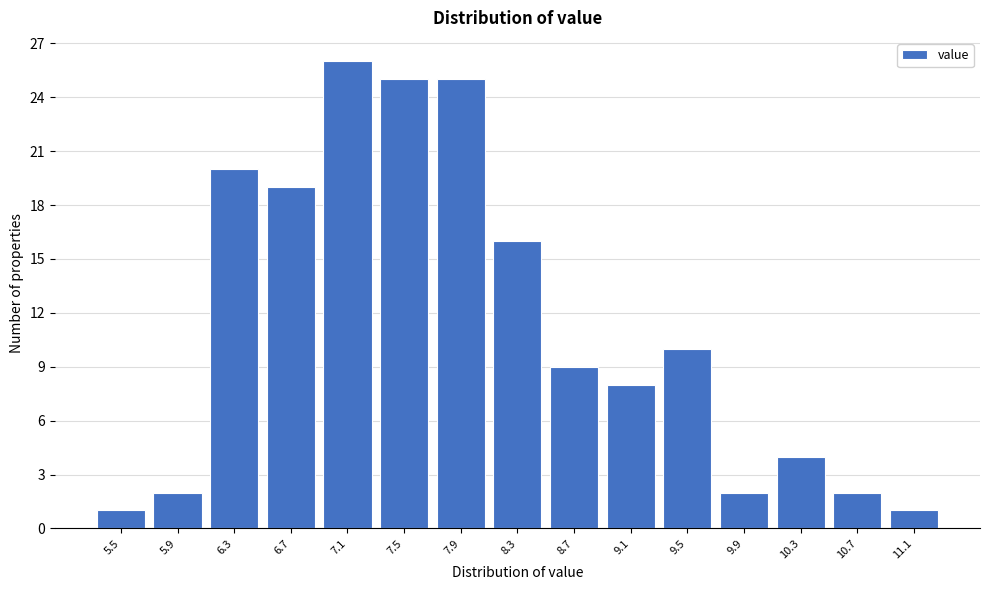

Reading left to right, transcribe all the data shown in this chart.

5.5=1	5.9=2	6.3=20	6.7=19	7.1=26	7.5=25	7.9=25	8.3=16	8.7=9	9.1=8	9.5=10	9.9=2	10.3=4	10.7=2	11.1=1